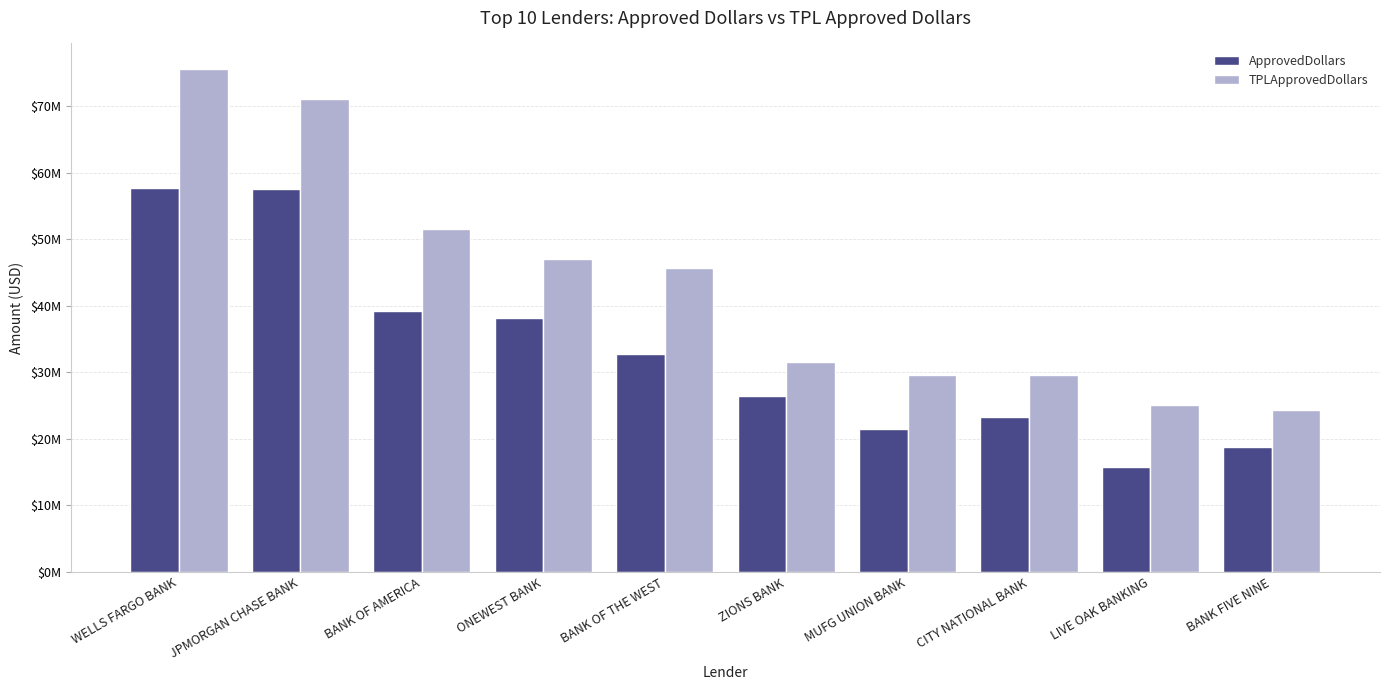

Reading left to right, list all the values displayed in this chart.

ApprovedDollars: 57661000	57633000	39175000	38200000	32805000	26407000	21532000	23285000	15789000	18711000
TPLApprovedDollars: 75663359	71102747	51483532	46977000	45750203	31558833	29618490	29527180	25007443	24390015